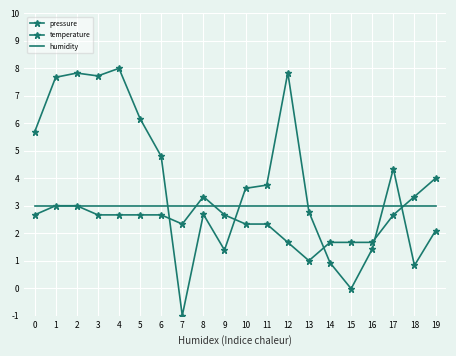

Reading left to right, list all the values displayed in this chart.

pressure: 0=5.7	1=7.7	2=7.8	3=7.7	4=8.0	5=6.2	6=4.8	7=-1.0	8=2.7	9=1.4	10=3.6	11=3.8	12=7.8	13=2.8	14=0.9	15=-0.0	16=1.4	17=4.3	18=0.8	19=2.1
temperature: 0=2.7	1=3.0	2=3.0	3=2.7	4=2.7	5=2.7	6=2.7	7=2.3	8=3.3	9=2.7	10=2.3	11=2.3	12=1.7	13=1.0	14=1.7	15=1.7	16=1.7	17=2.7	18=3.3	19=4.0
humidity: 0=3.0	1=3.0	2=3.0	3=3.0	4=3.0	5=3.0	6=3.0	7=3.0	8=3.0	9=3.0	10=3.0	11=3.0	12=3.0	13=3.0	14=3.0	15=3.0	16=3.0	17=3.0	18=3.0	19=3.0